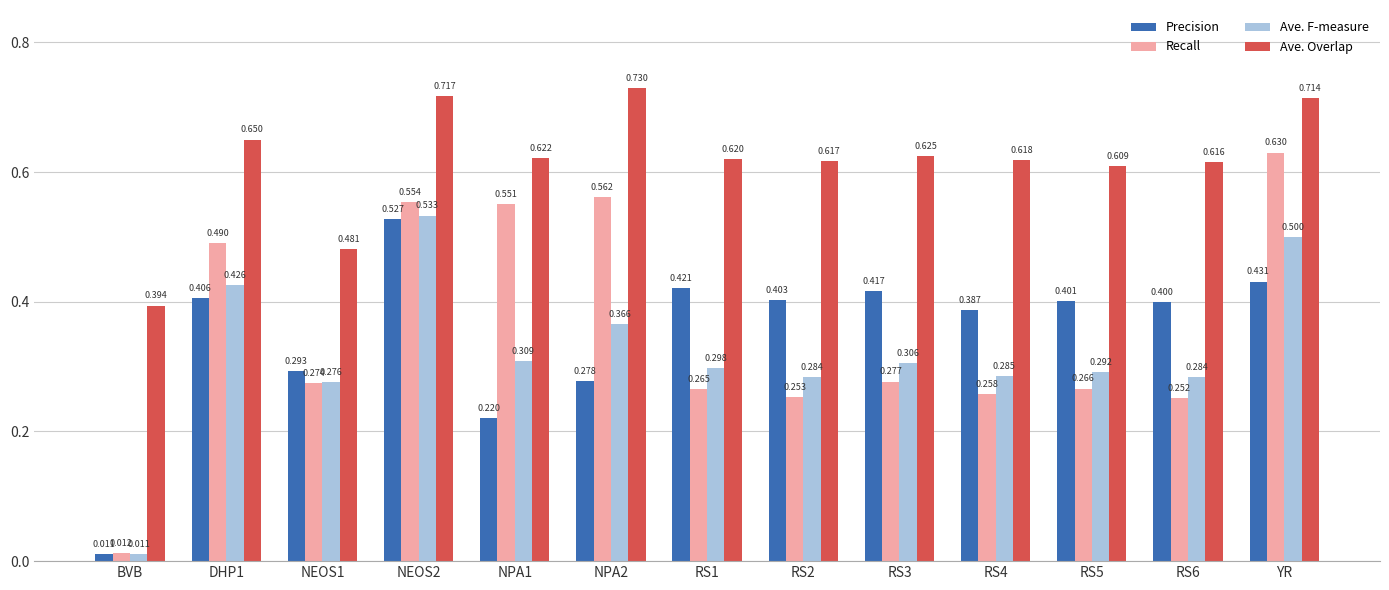

What position from the right is NEOS2?

10